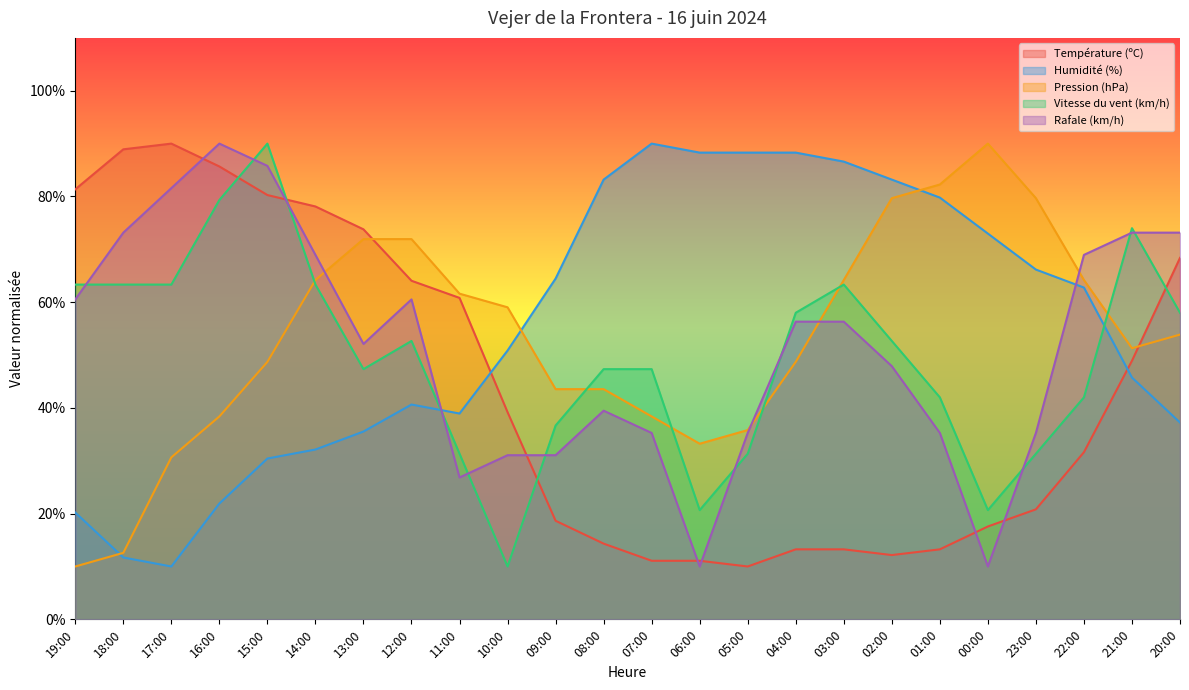

Read the Pression (hPa) value at 05:00.

35.8